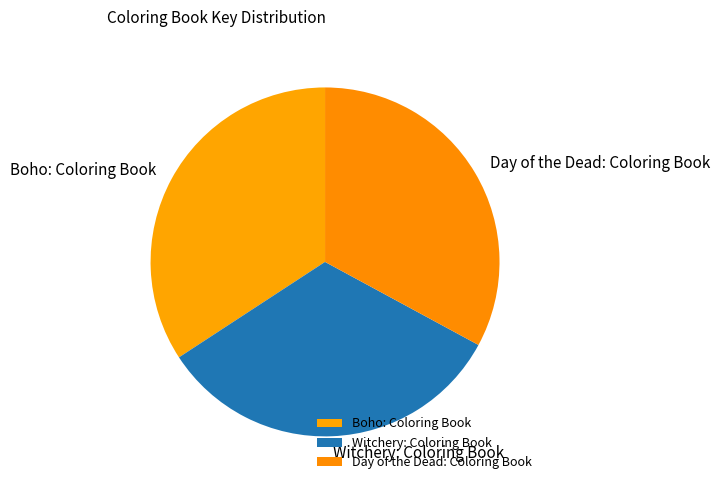

Which category has the biggest portion of the pie?

Boho: Coloring Book